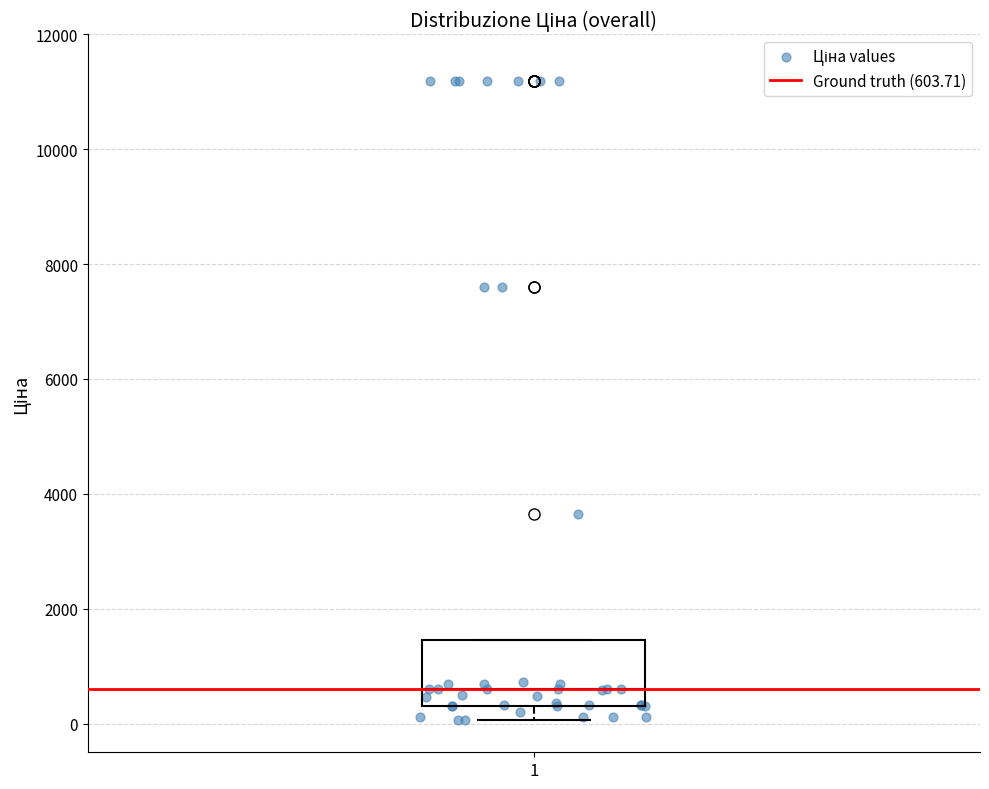

Where is the upper edge of the box at x = 1 on the y-axis? The values are not printed on the chart, so give them approximately, as read against the axis.

1400